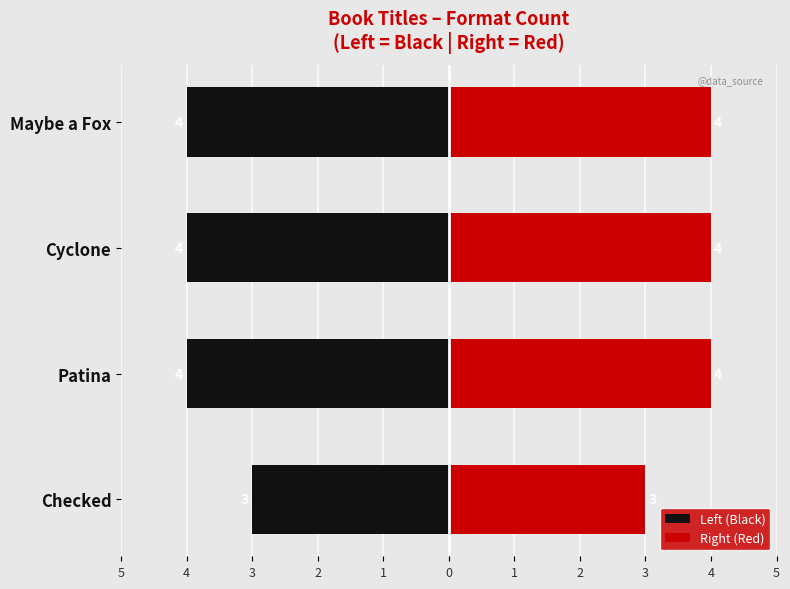

How many data points in Right (Red) are less than 4?

1